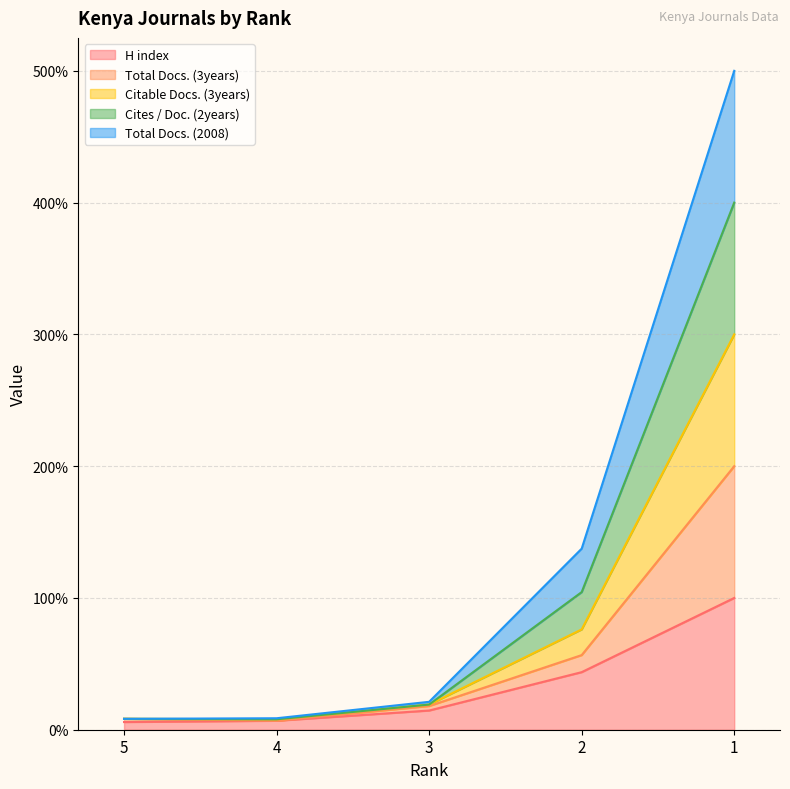

At which category is the sum across all series the highest?

1